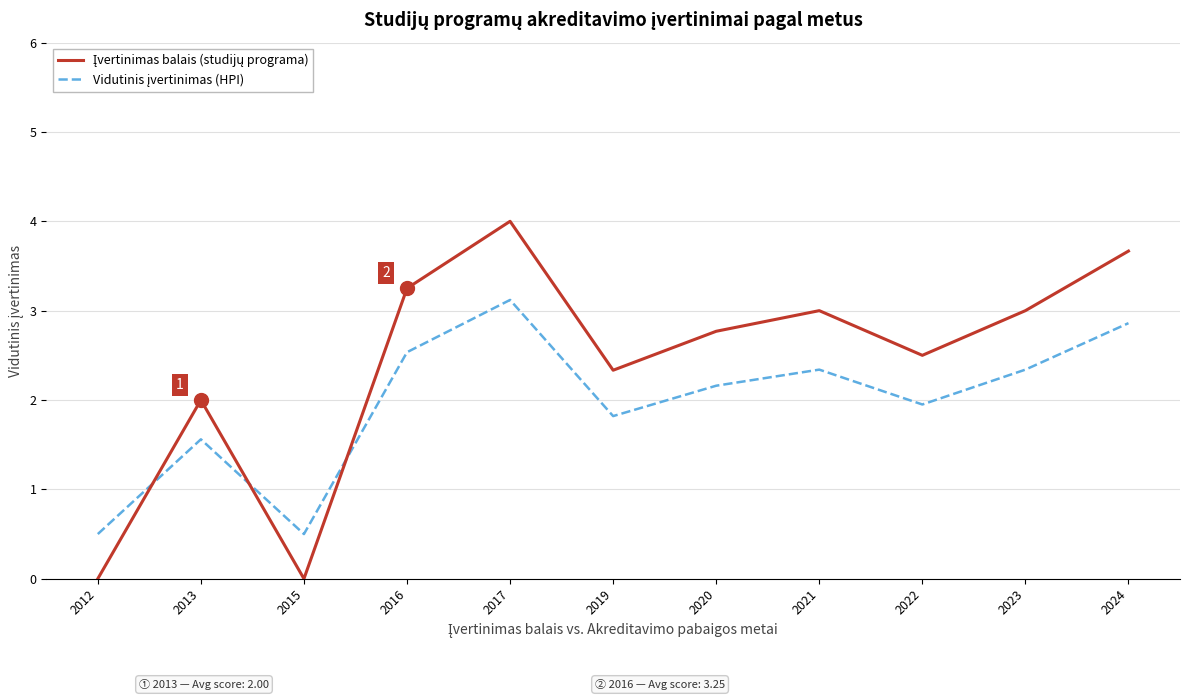

What is the maximum value shown in the chart?

4.0